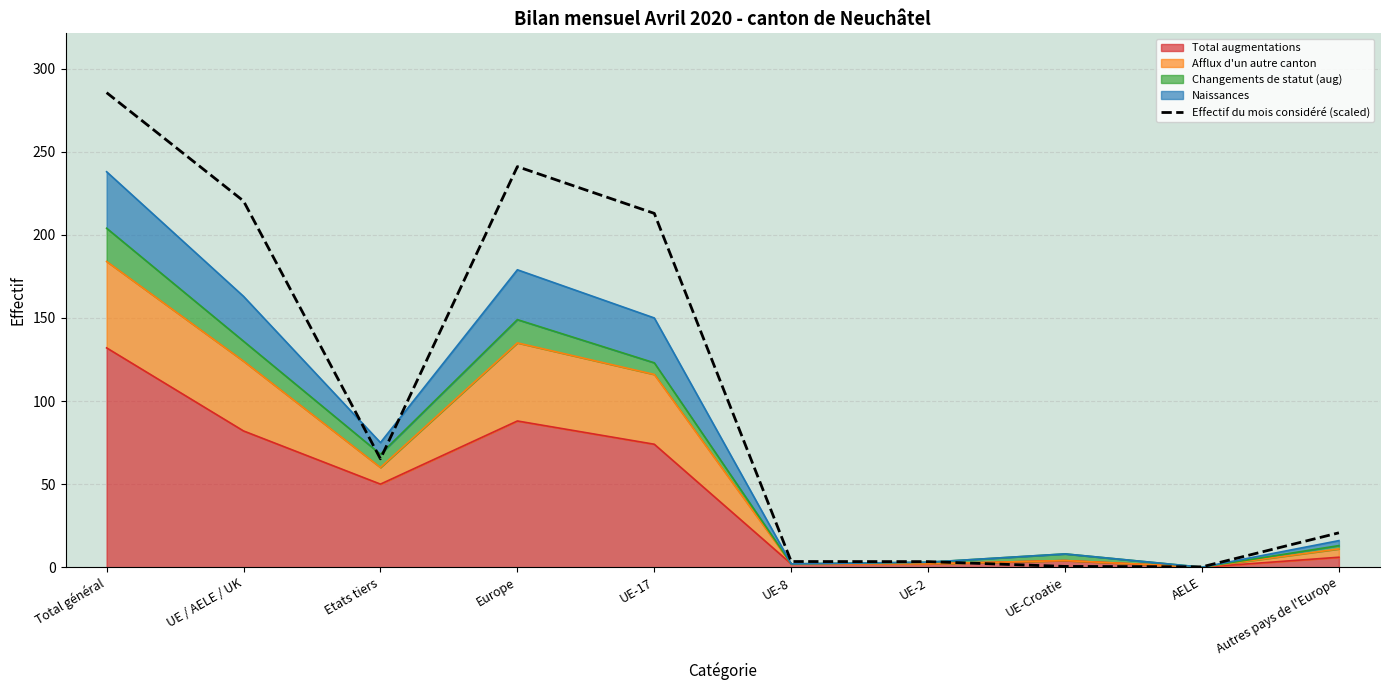

Where is the data nearest to the value 142?

UE-17